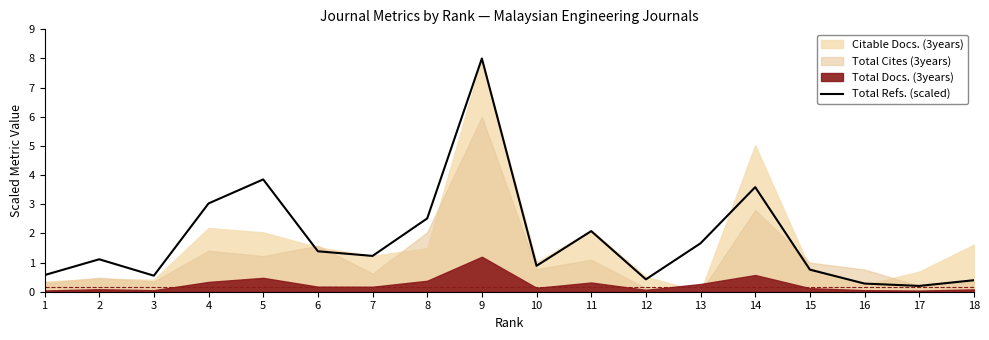

How many values exceed 1?

10